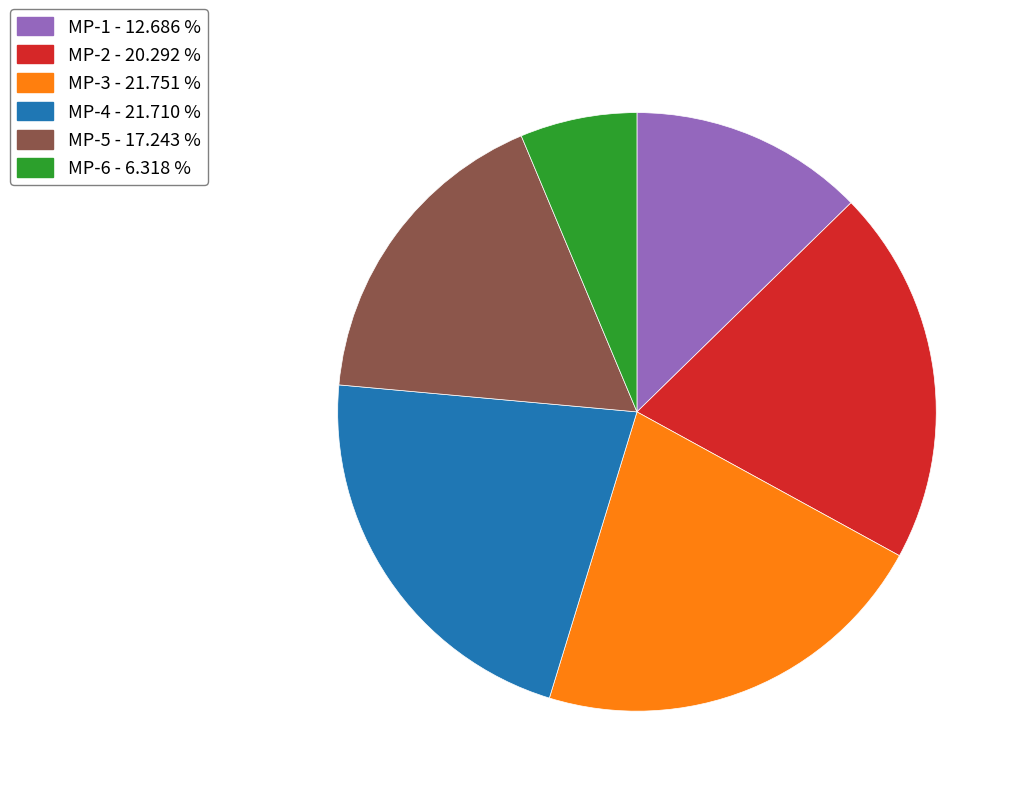

True or false: MP-1 accounts for 13% of the total.

True